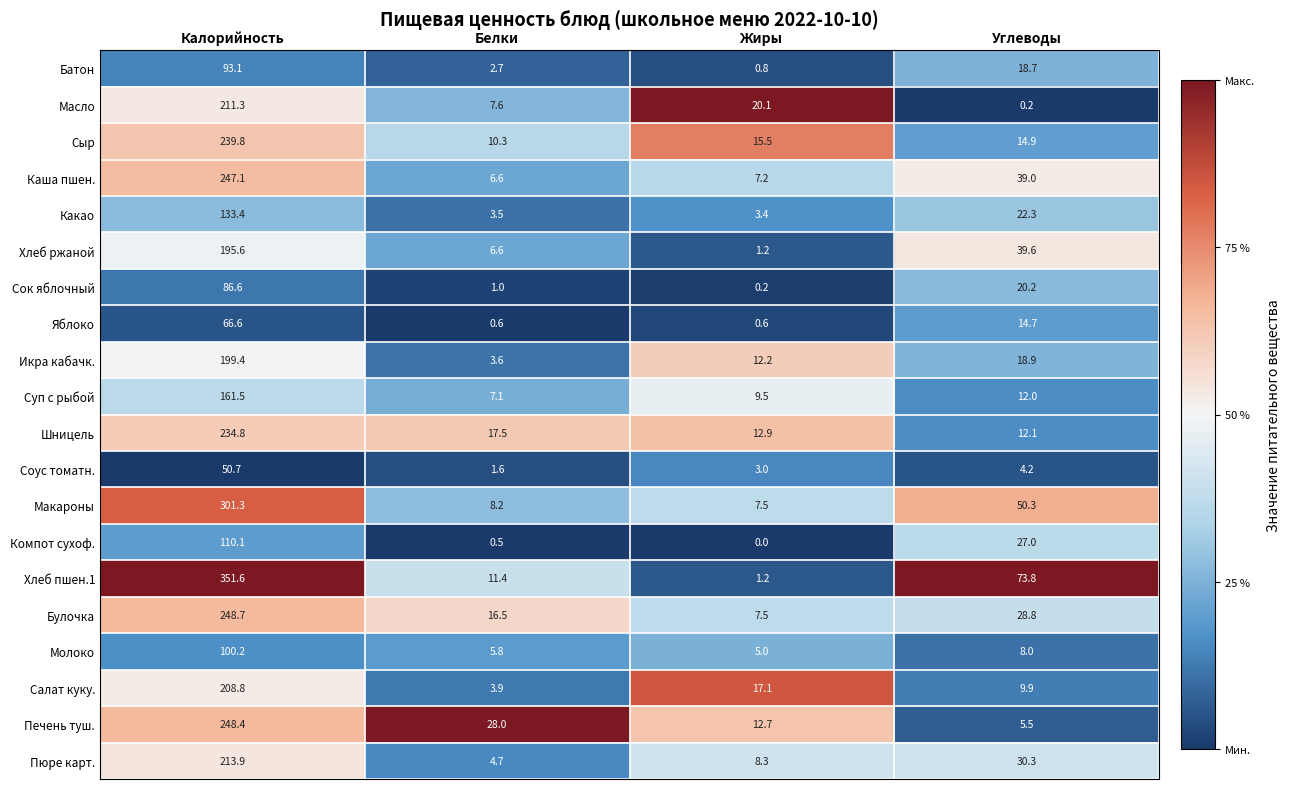

What is the maximum value shown in the chart?

351.6